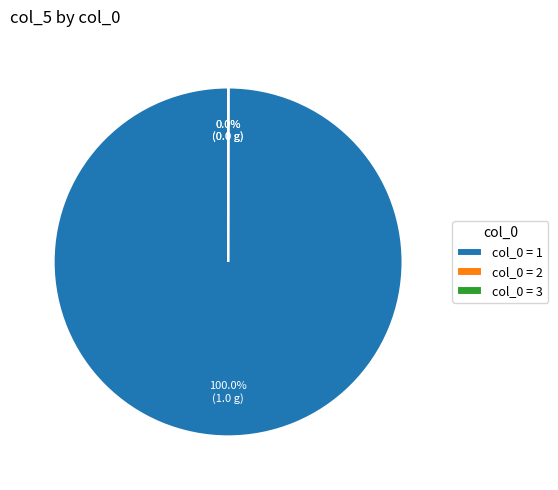

Which slice is the largest?

col_0 = 1